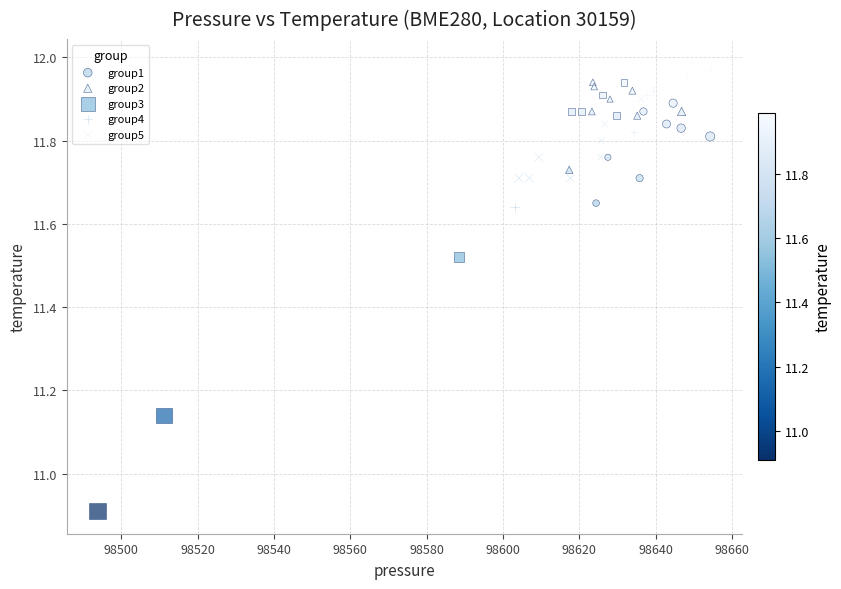

Which series has the largest Y range (max minus min)?

group3